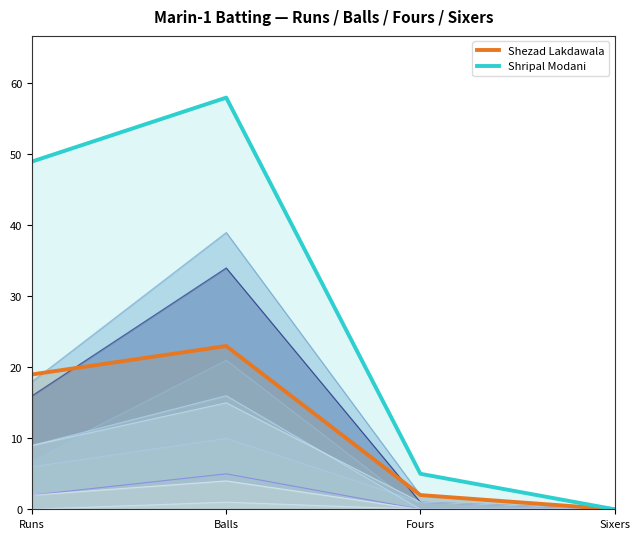

True or false: Shezad Lakdawala has more than 0 interior local peaks.

True